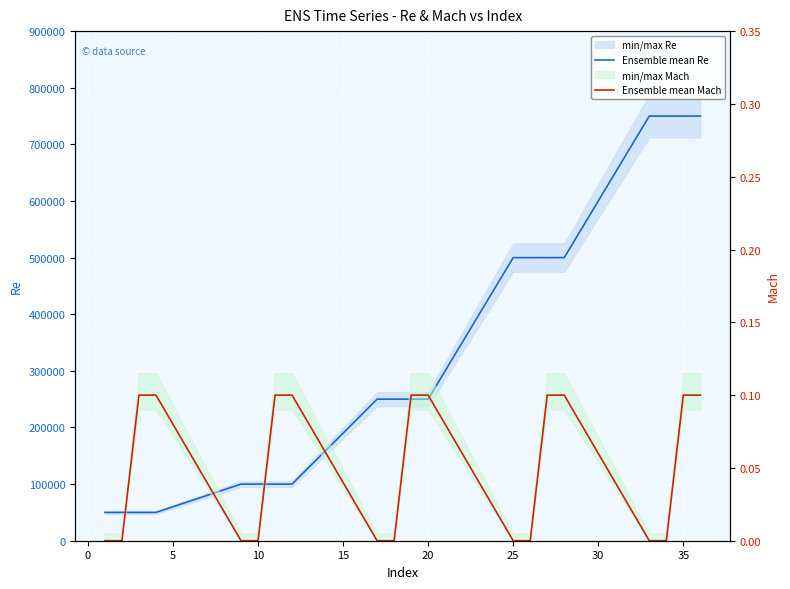

How many lines are shown in the chart?

2